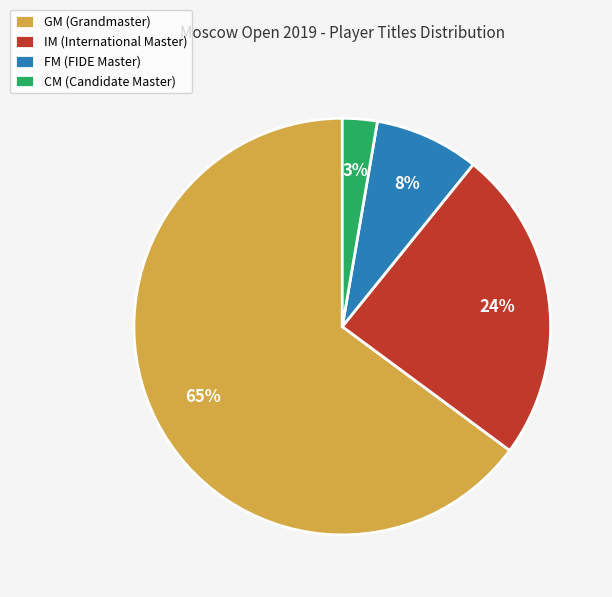

To the nearest percent, what percentage of the pie is IM?

24%